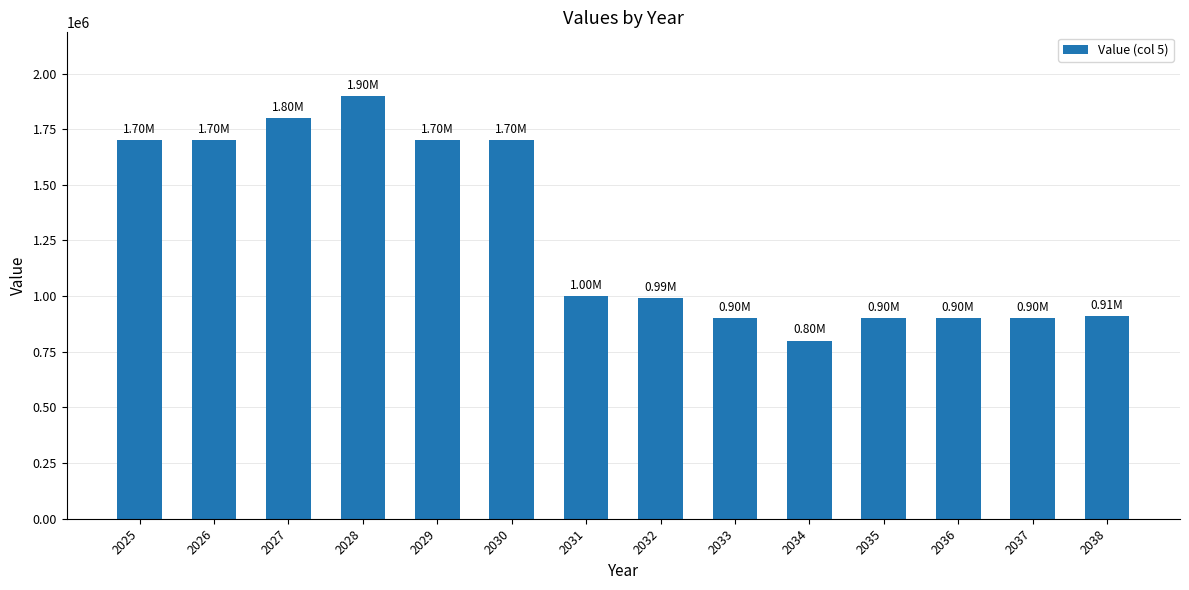

What is the sum of all values?

17800000